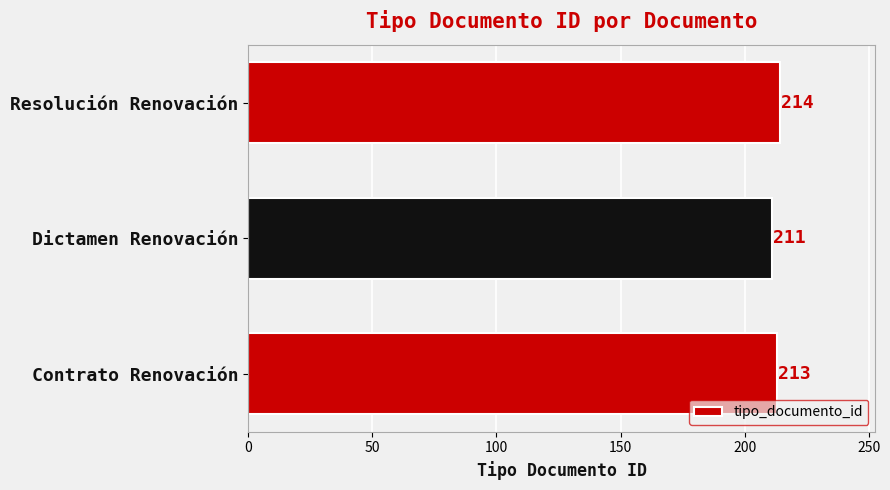

What is the sum of all values?

638